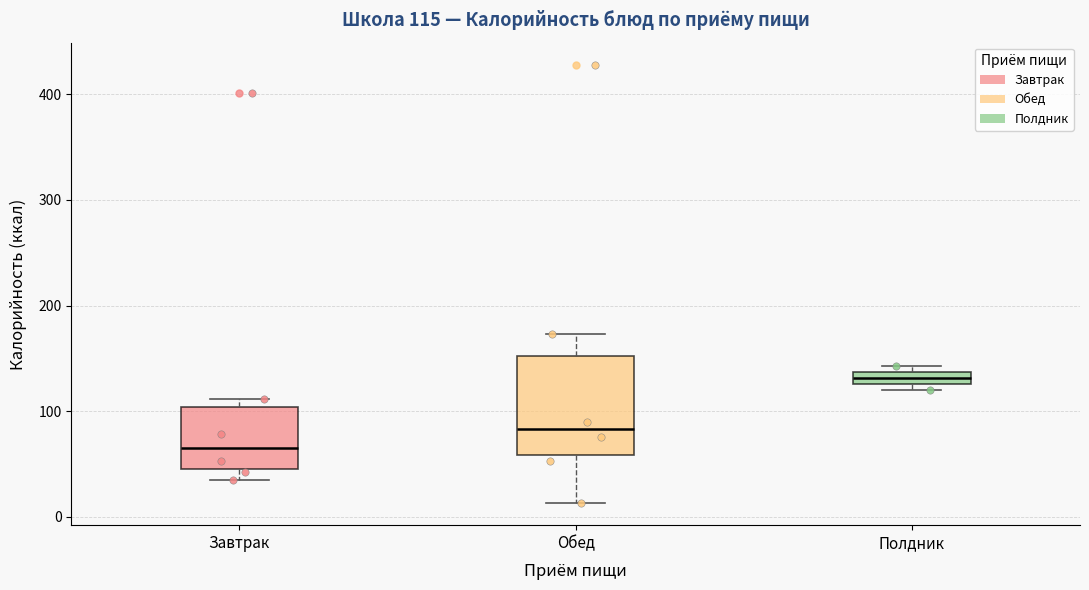

Which box has the lowest median line?

Завтрак